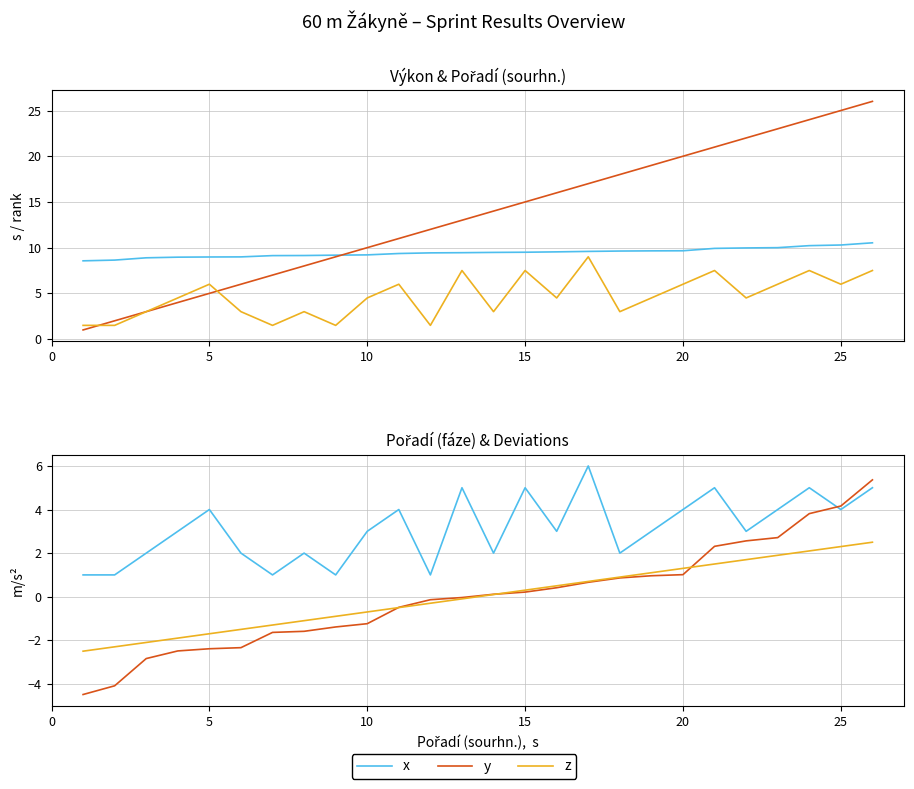

List the series in order of their peak value, highest first.

Pořadí (sourhn.), Výkon, Pořadí (fáze) ×1.5, x, y, z